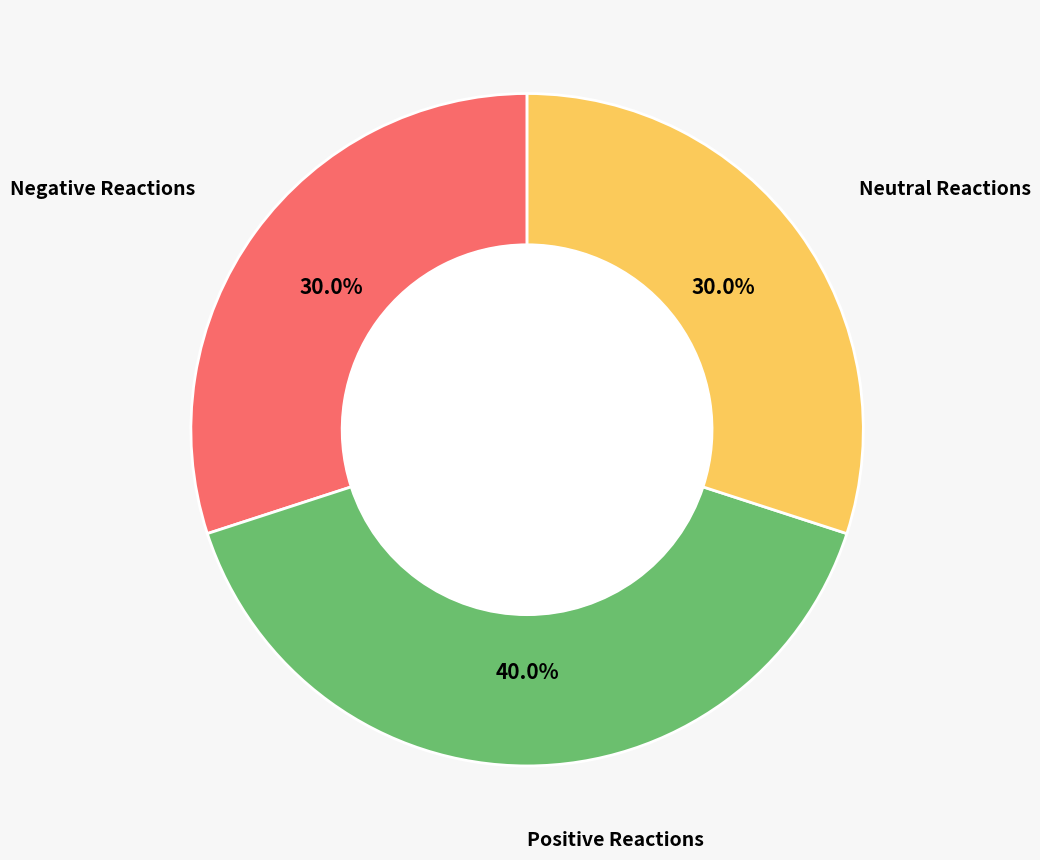

Does any single category account for the majority?

No